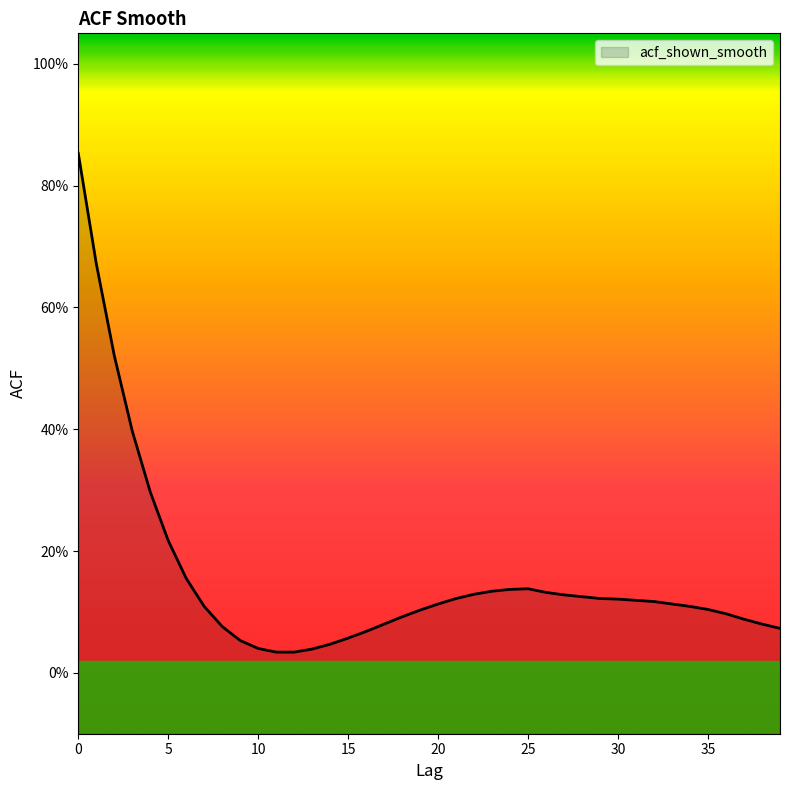

At which label is the value closest to 0?

11